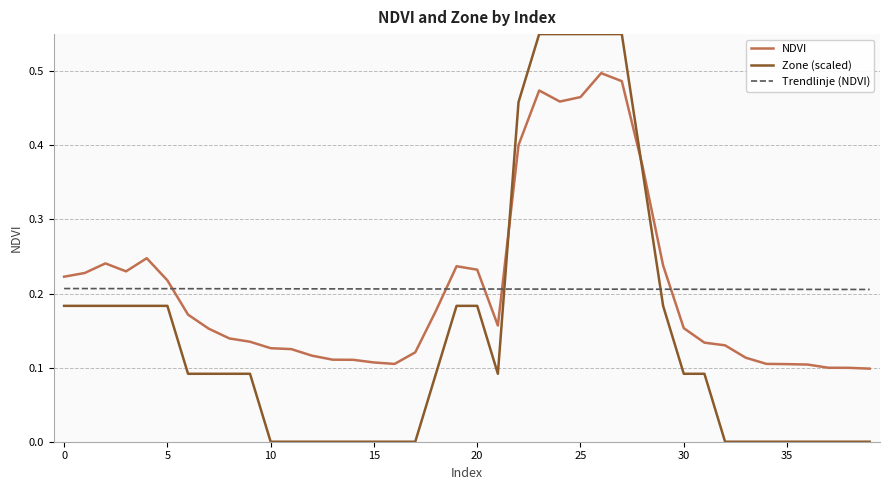

Which series has the widest spread of values?

Zone (scaled)